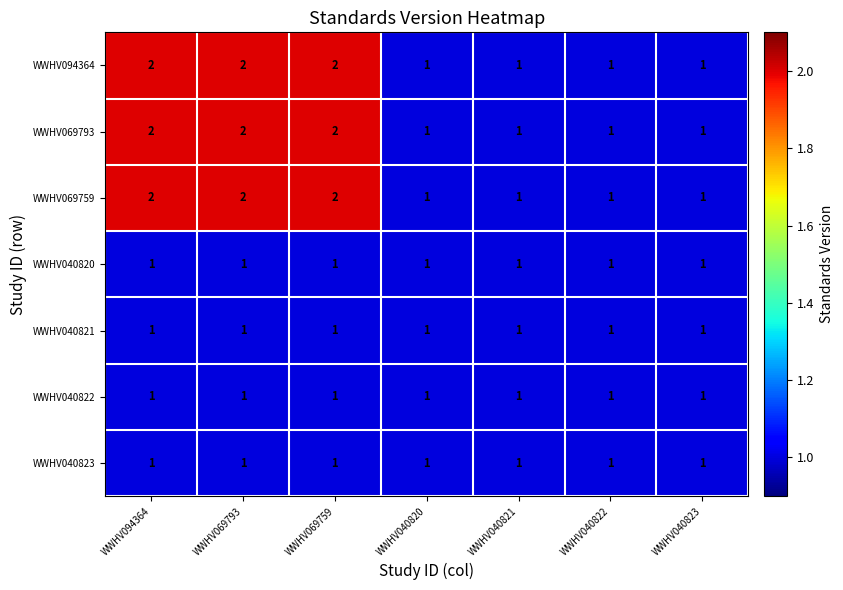

The value of WWHV040822 at WWHV094364 is 1. True or false?

True